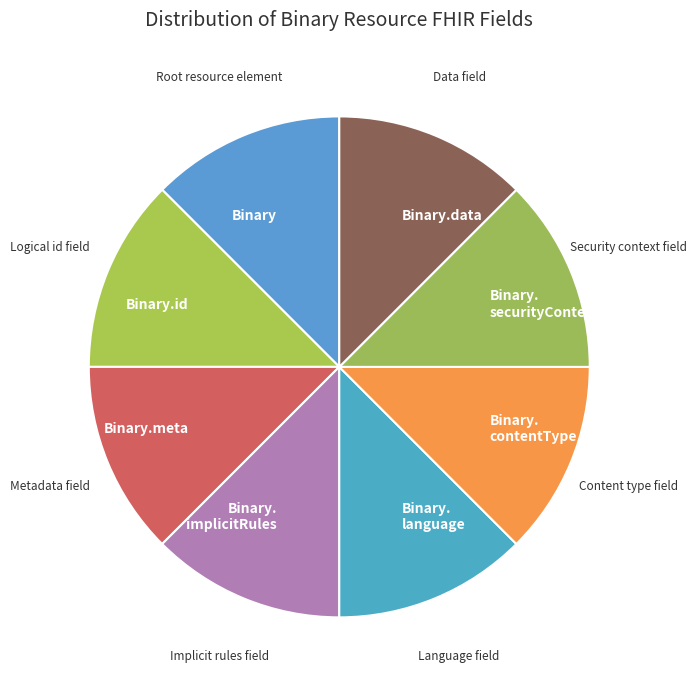

Is there any slice that represents more than half of the pie?

No